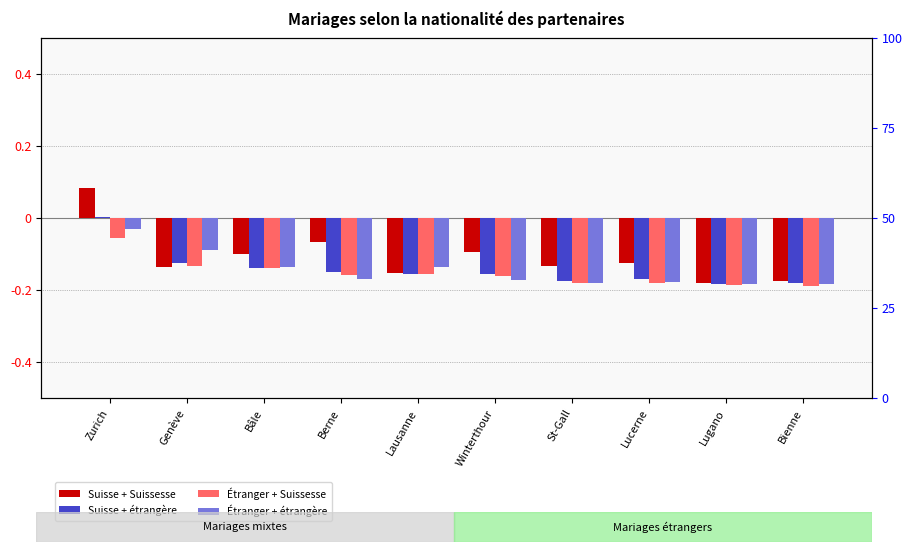

At which label does Étranger + Suissesse reach its minimum?

Bienne